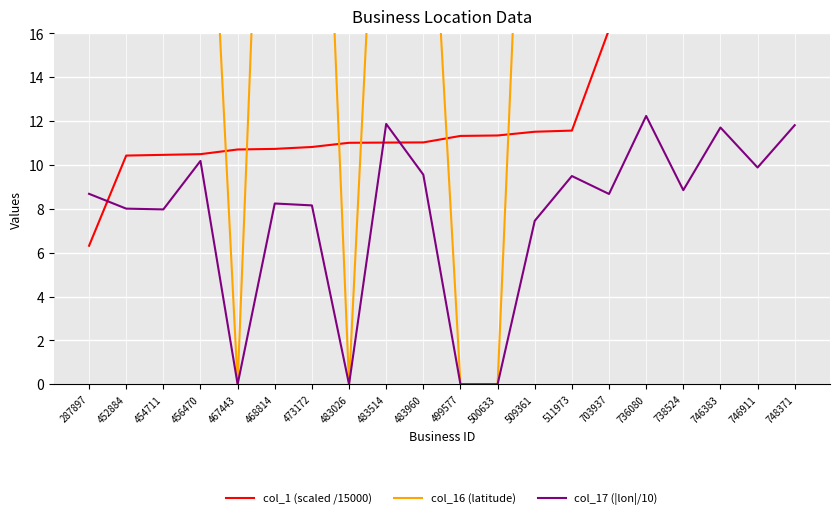

Between 456470 and 748371, which is larger?

748371